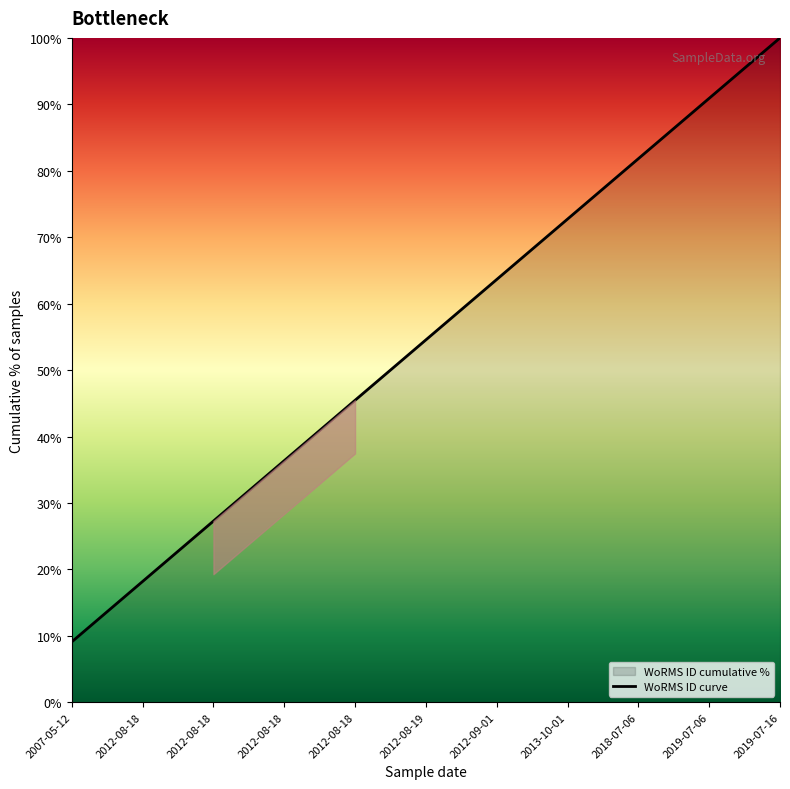

The chart shows a value of 36.4 at 2012-08-18. True or false?

True